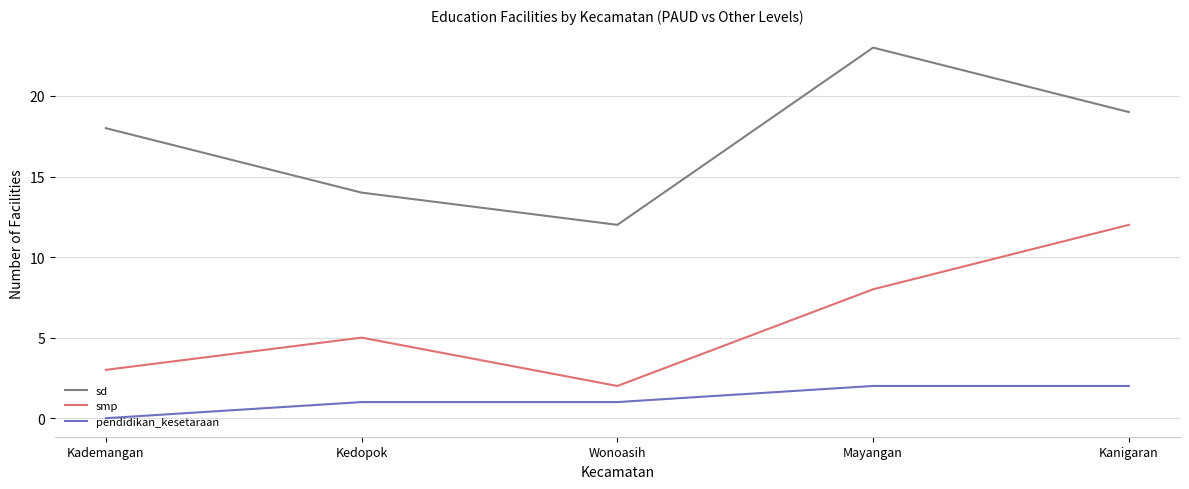

At how many categories does at least one series exceed 15?

3